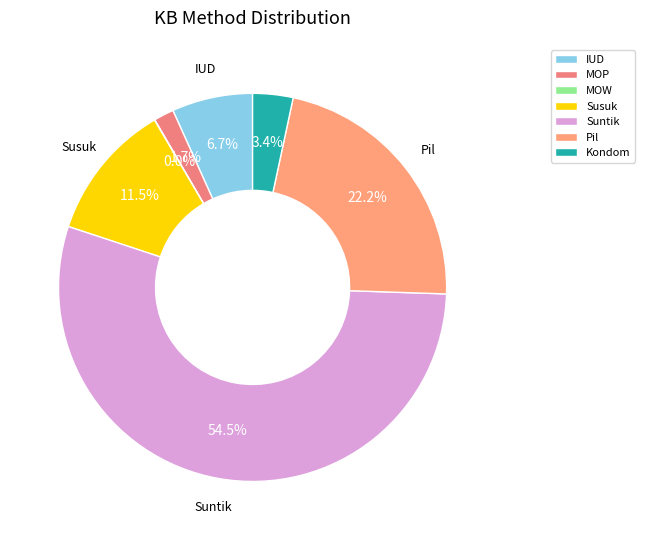

To the nearest percent, what is the combined percentage of Susuk and MOP?

13%